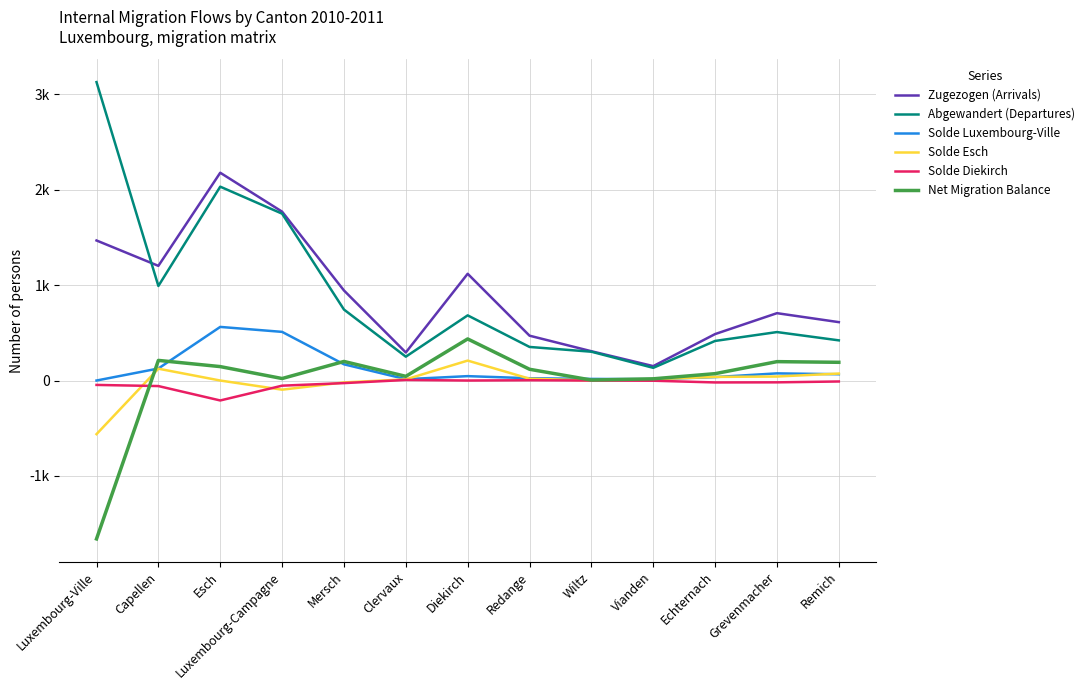

What position from the left is Vianden?

10